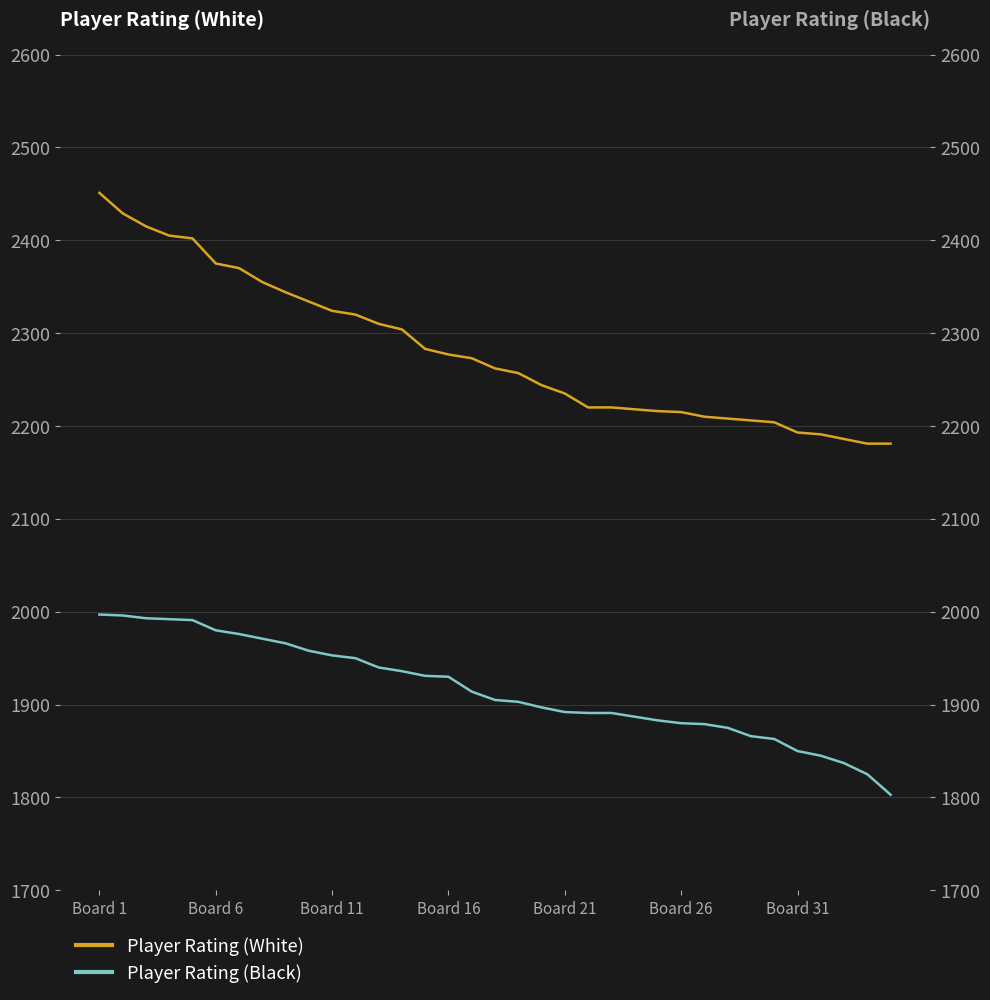

What is the sum of all Player Rating (White) values?

79818